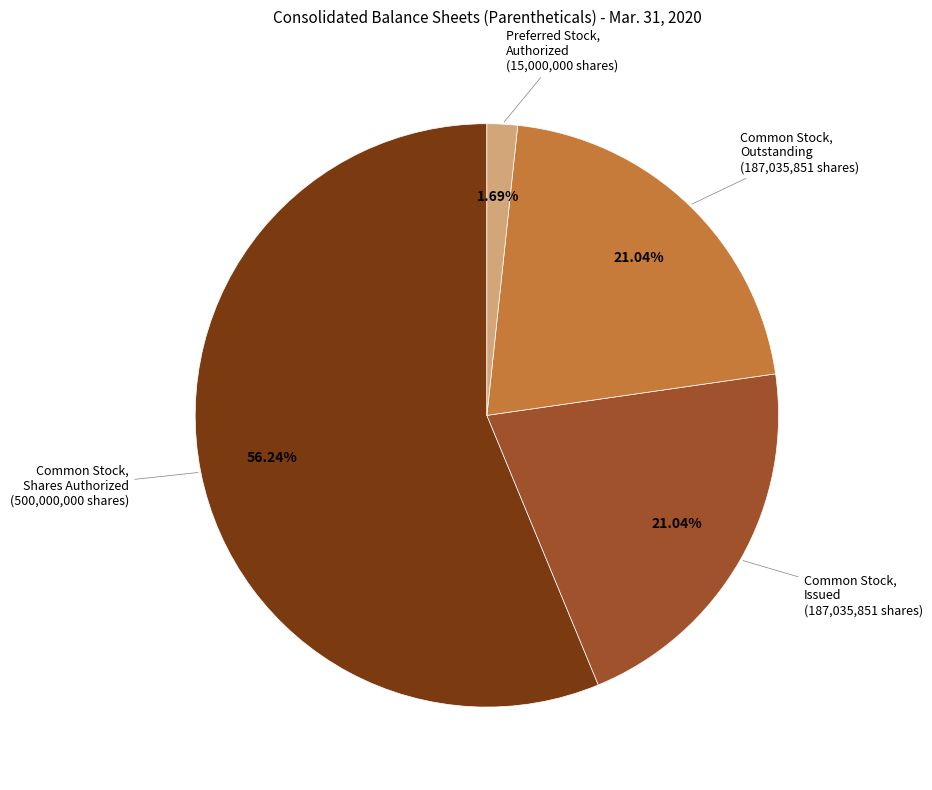

Is there any slice that represents more than half of the pie?

Yes